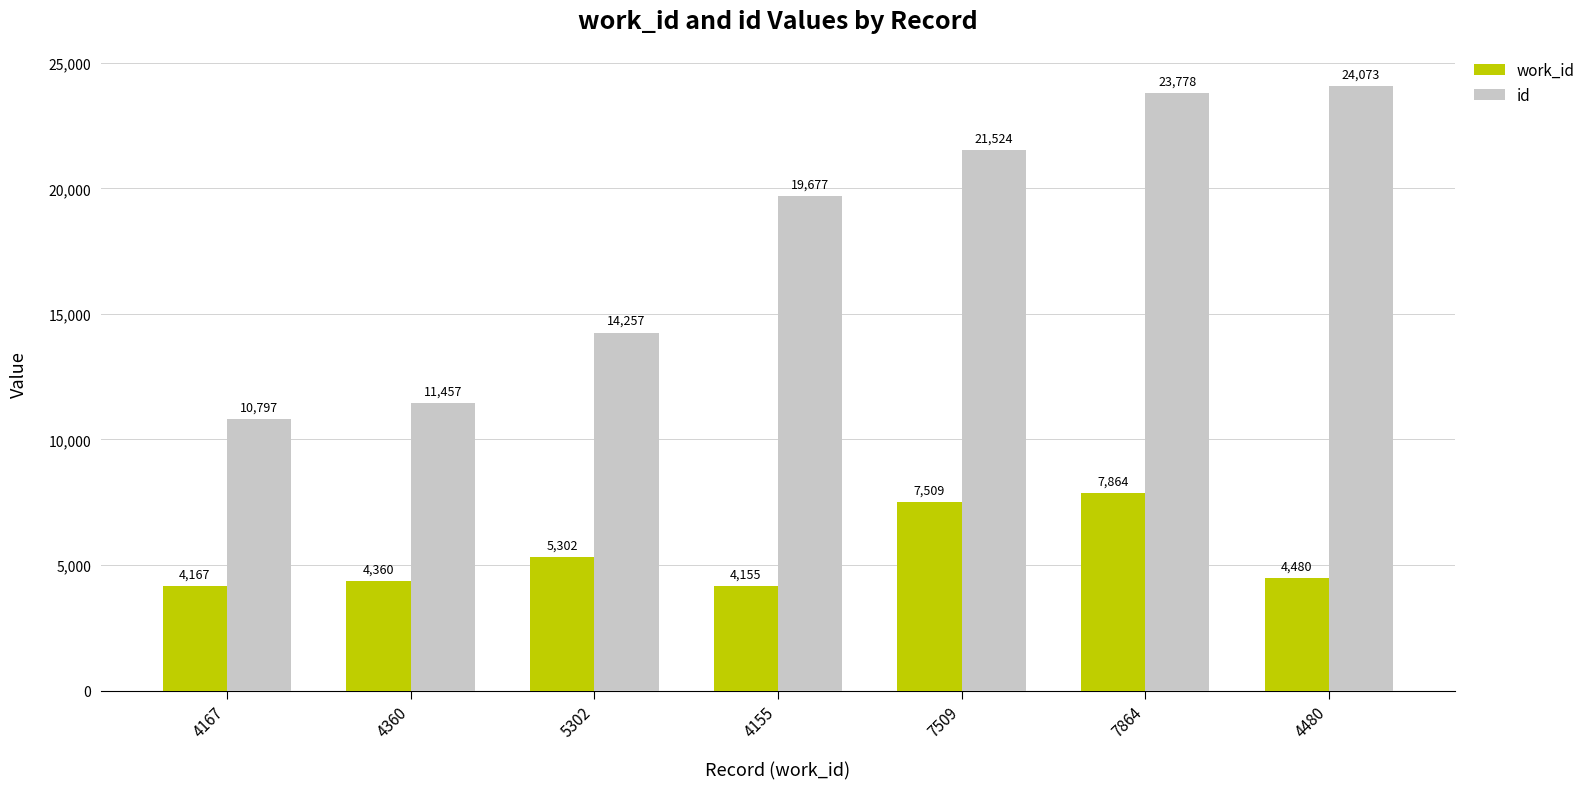

The value of id at 4480 is 24073. True or false?

True